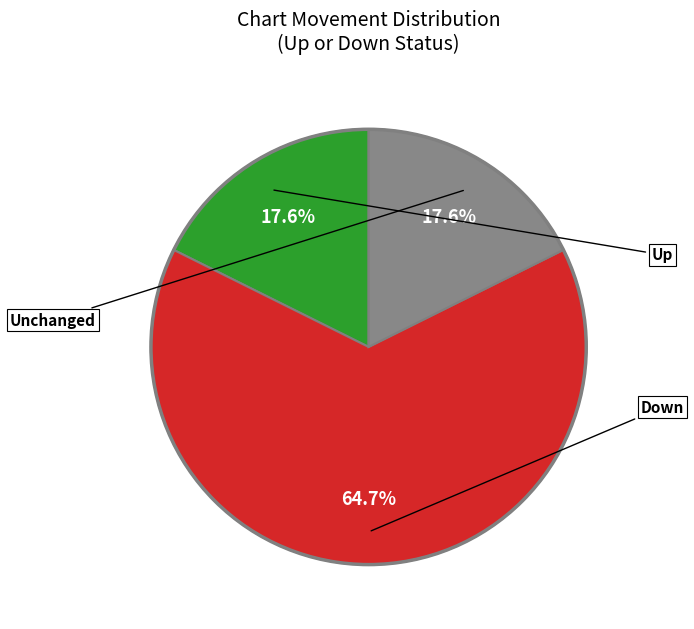

Count the number of slices in the pie.

3